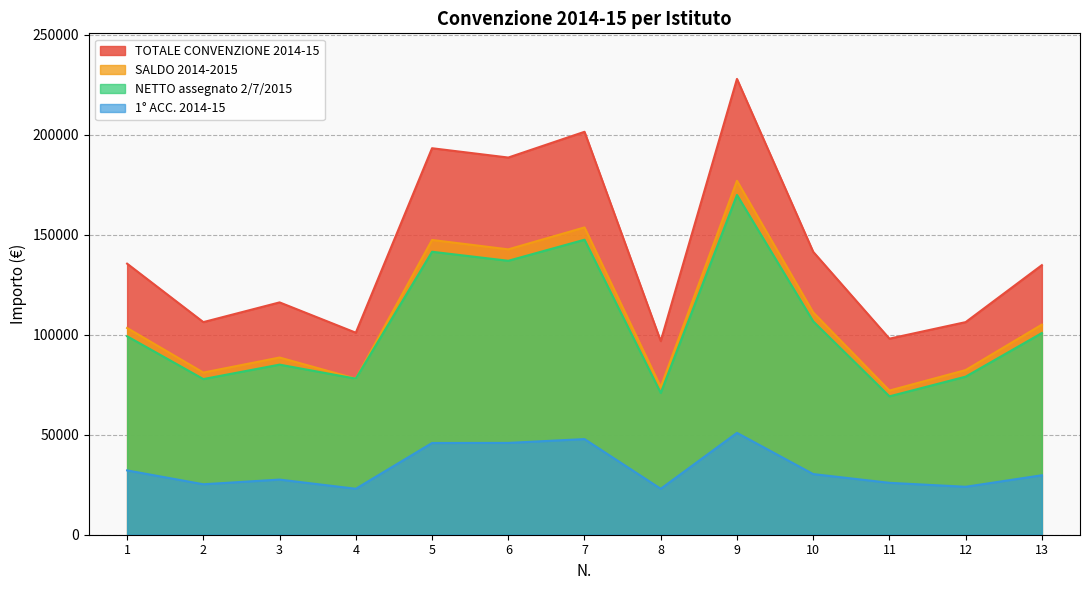

At which label does TOTALE CONVENZIONE 2014-15 reach its peak?

9